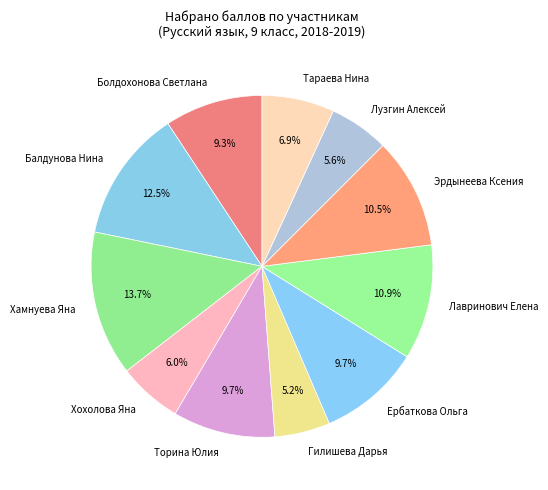

Combined, do Лавринович Елена and Болдохонова Светлана account for over 50%?

No